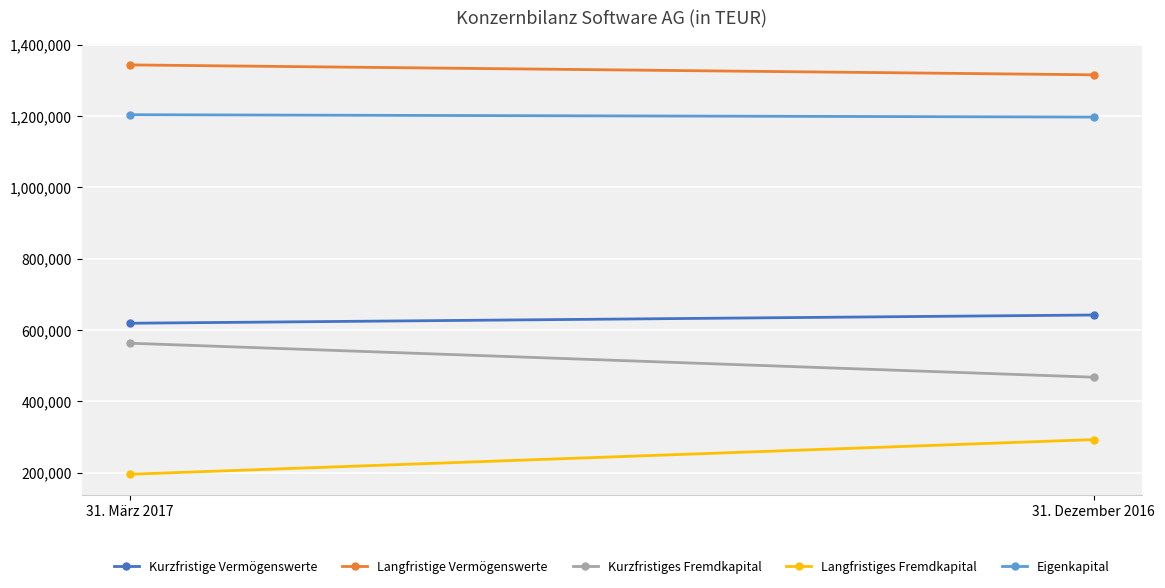

What is the label of the 2nd point from the left?

31. Dezember 2016